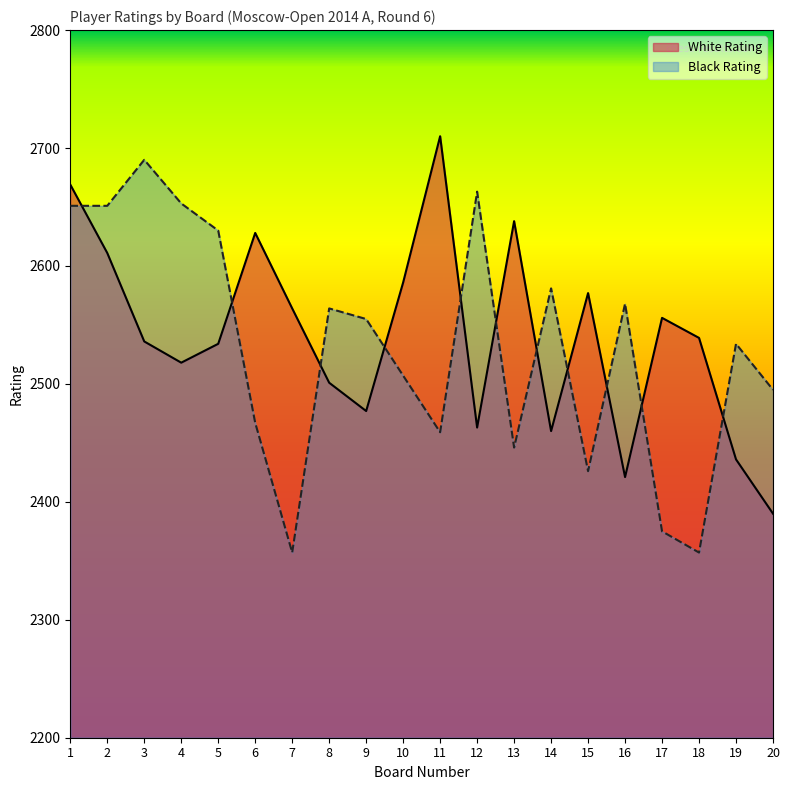

Which category has the lowest value in the Black Rating series?

7